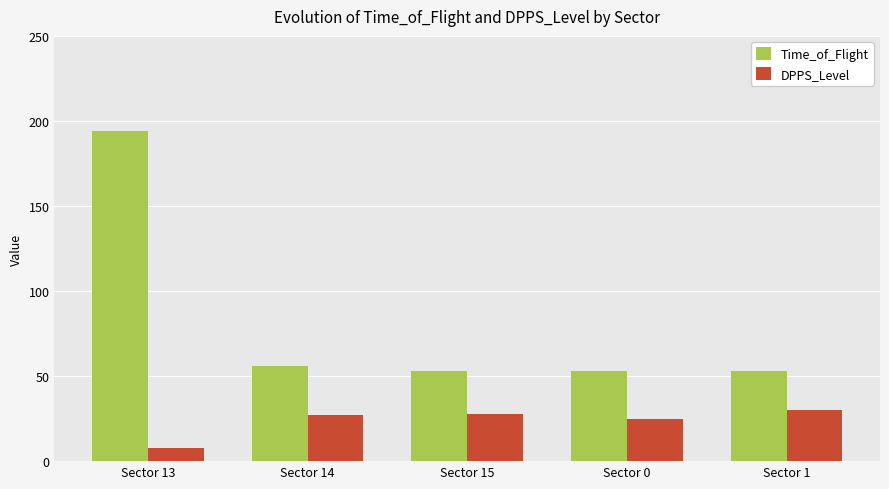

What are all the series names shown in the legend?

Time_of_Flight, DPPS_Level